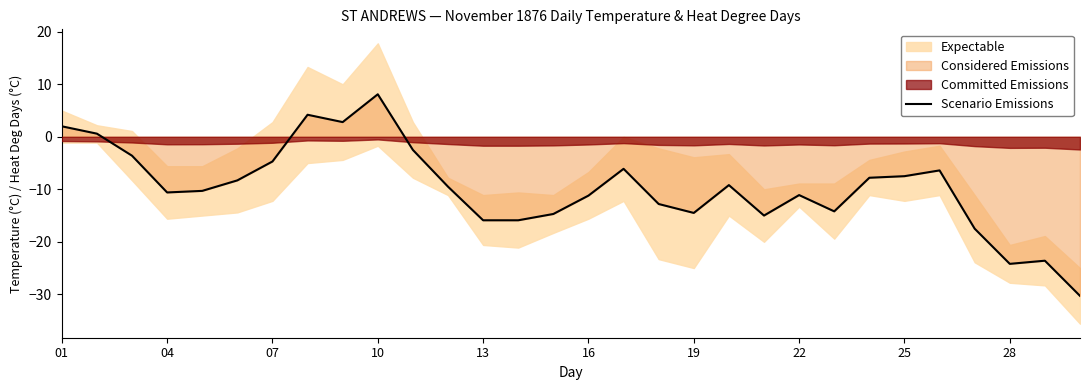

Which category has the highest value in the Scenario Emissions series?

10